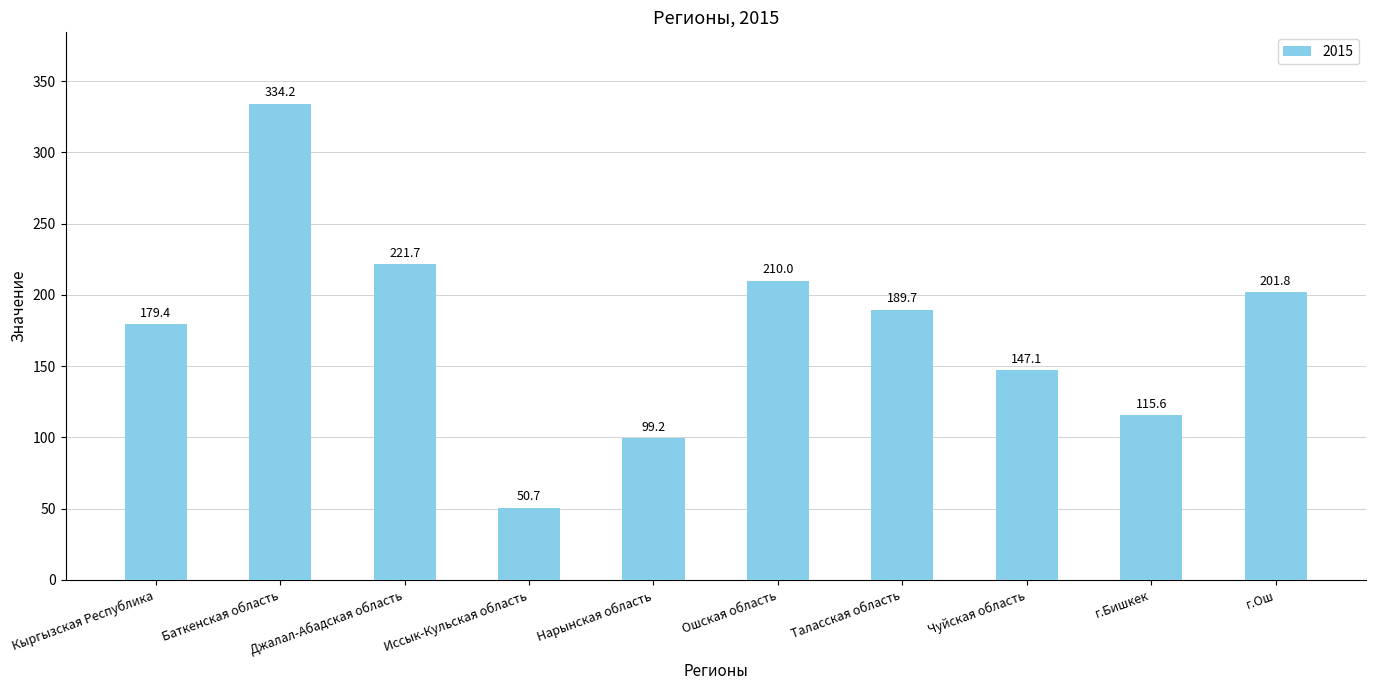

Reading left to right, list all the values displayed in this chart.

179.4	334.2	221.7	50.7	99.2	210.0	189.7	147.1	115.6	201.8